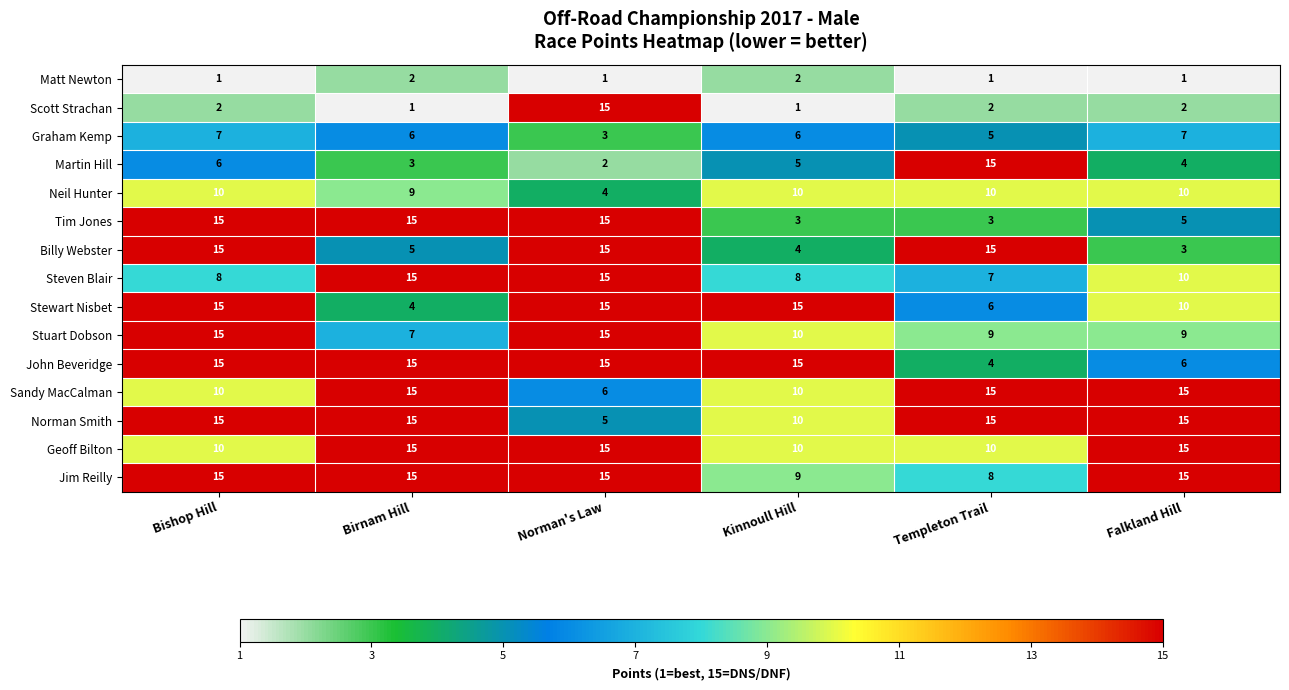

Which series has the largest total across all categories?

Jim Reilly